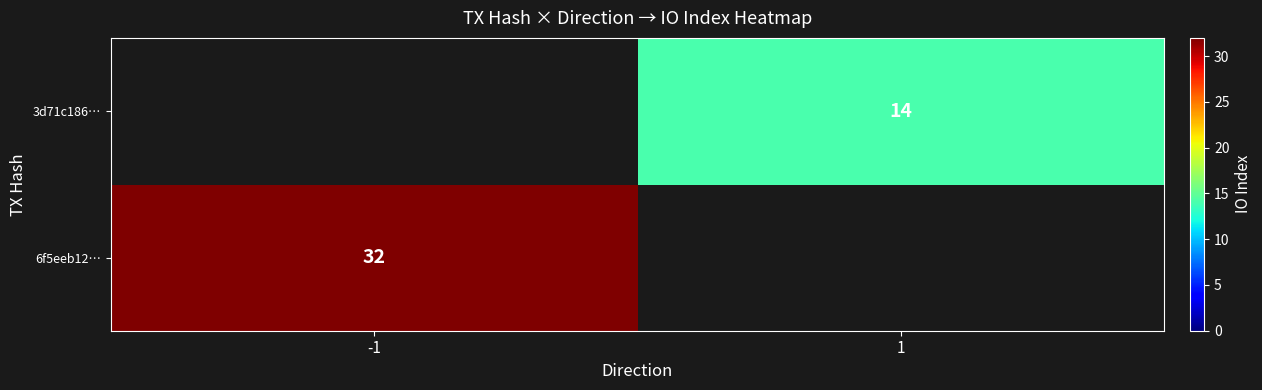

What is the maximum value shown in the chart?

32.0